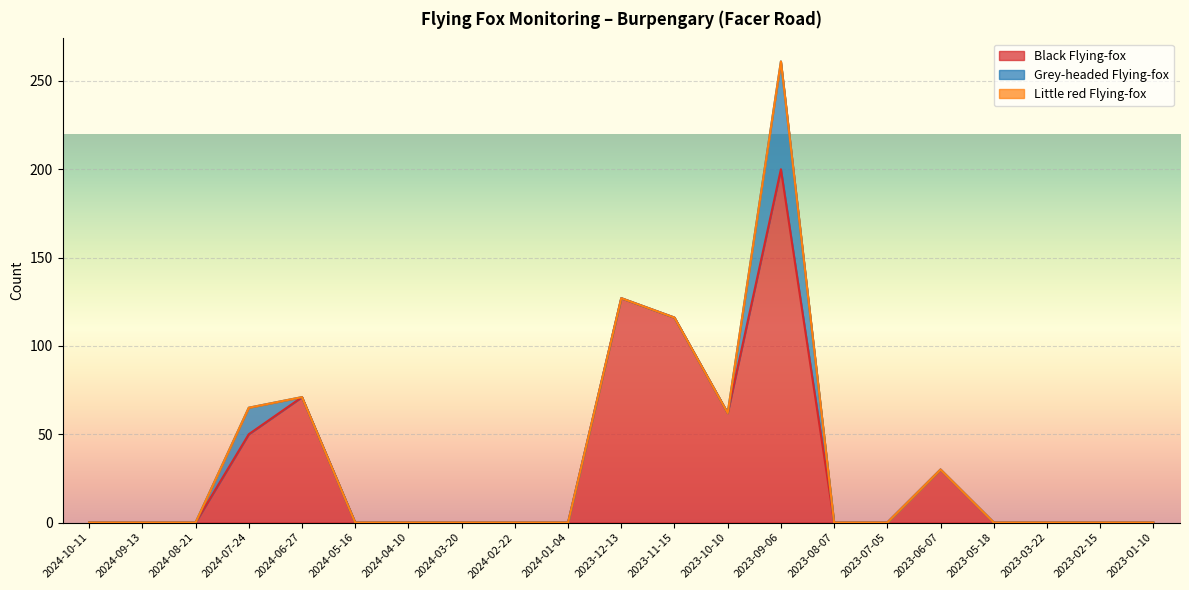

True or false: Grey-headed Flying-fox and Black Flying-fox cross at least once.

False